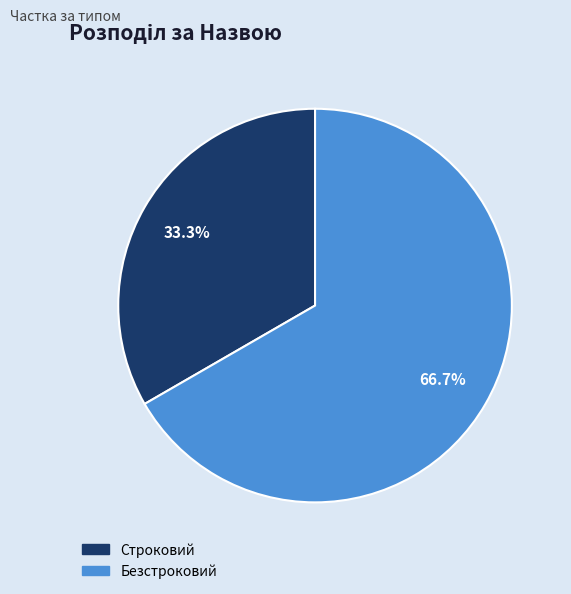

To the nearest percent, what is the average slice percentage?

50%